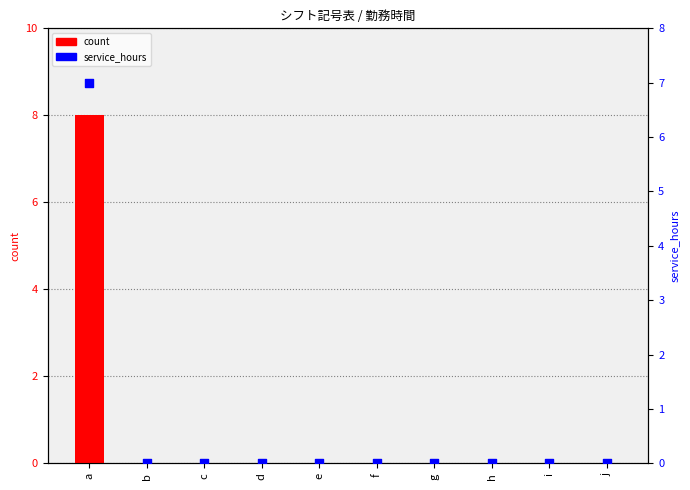

At which category is the sum across all series the highest?

a